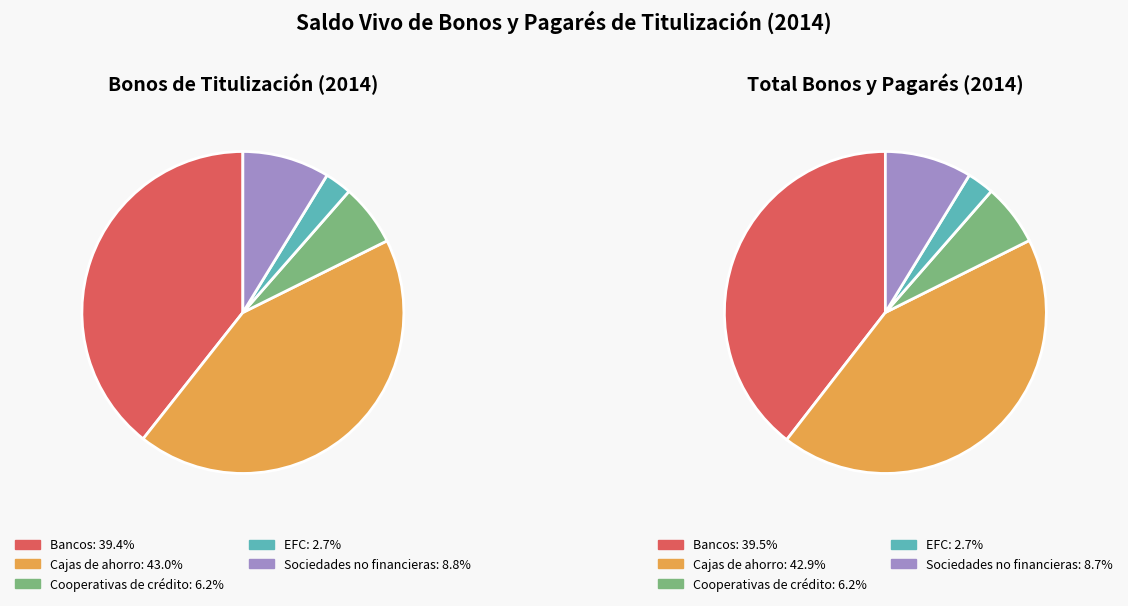

To the nearest percent, what percentage of the pie is Bancos?

39%